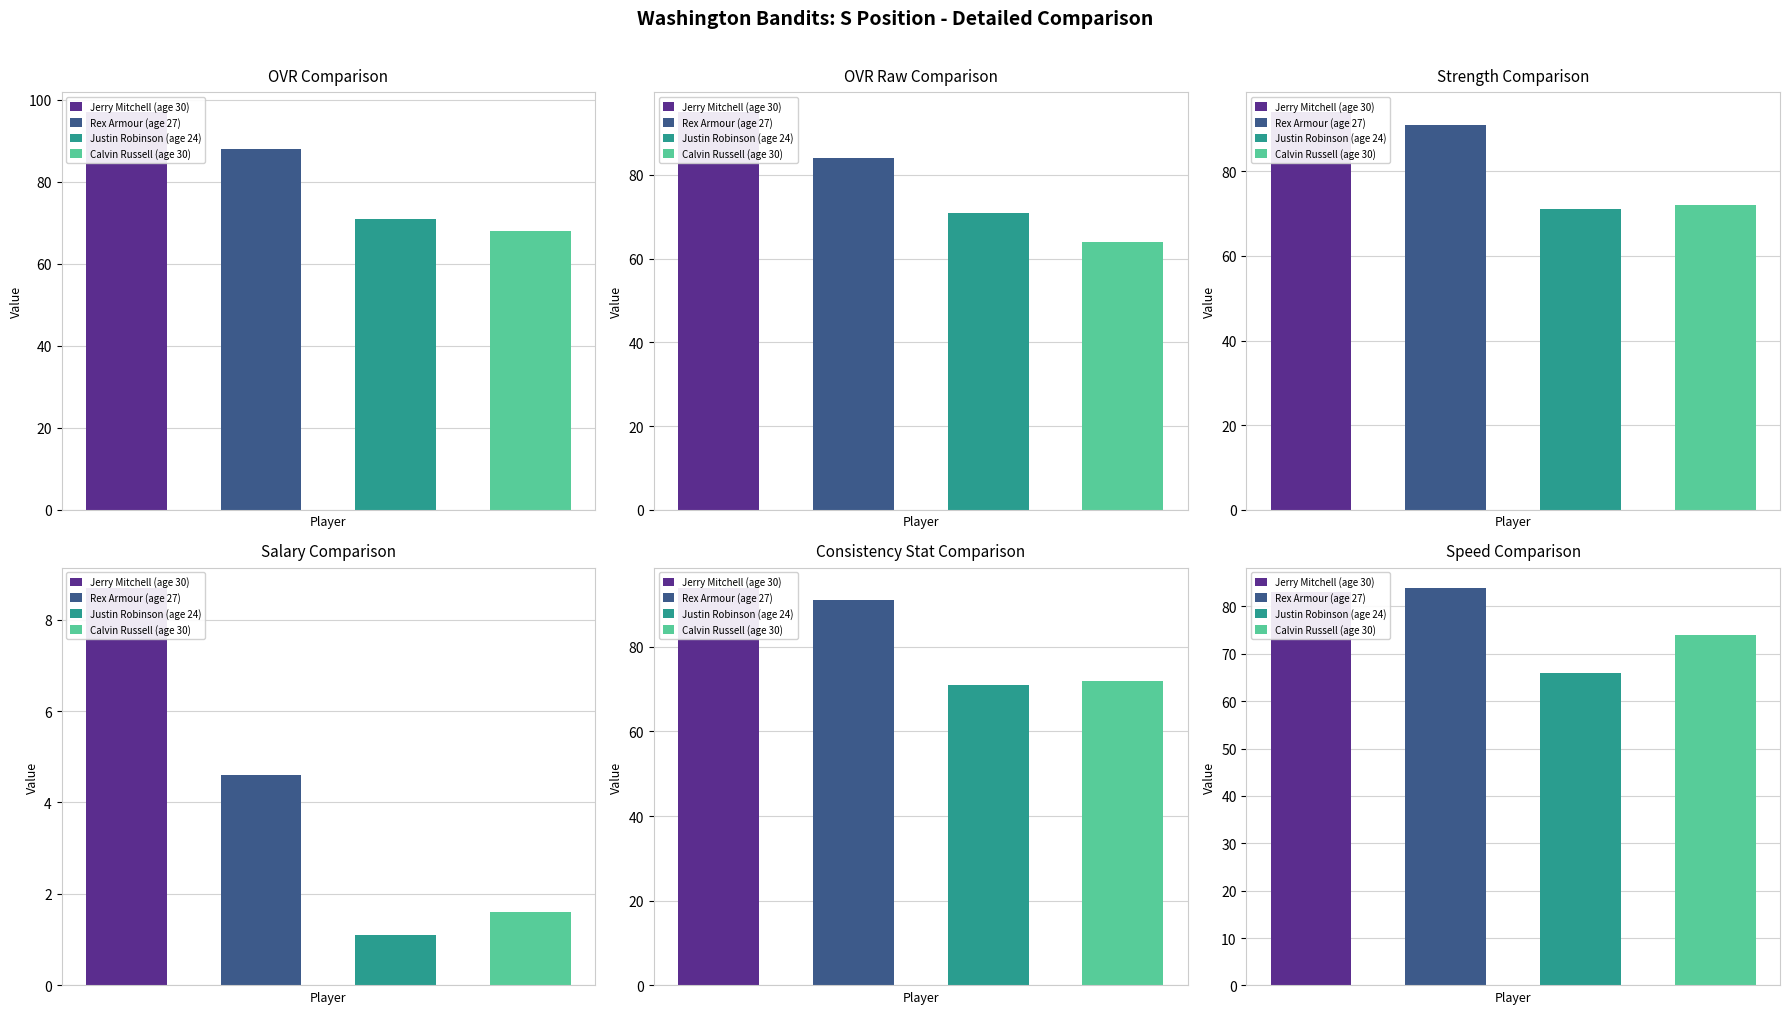

Reading left to right, extract all data points from this chart.

Jerry Mitchell (age 30): 0=97.0	1=95.0	2=94.0	3=8.7	4=94.0	5=83.0
Rex Armour (age 27): 0=88.0	1=84.0	2=91.0	3=4.6	4=91.0	5=84.0
Justin Robinson (age 24): 0=71.0	1=71.0	2=71.0	3=1.1	4=71.0	5=66.0
Calvin Russell (age 30): 0=68.0	1=64.0	2=72.0	3=1.6	4=72.0	5=74.0